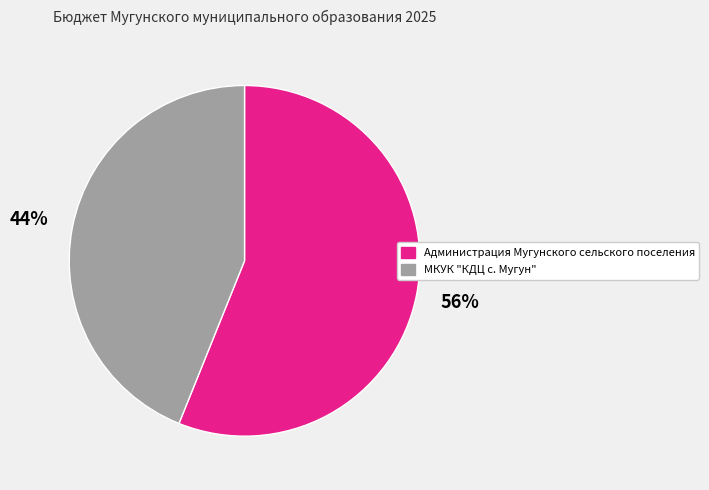

What is the ratio of the value at МКУК "КДЦ с. Мугун" to the value at Администрация Мугунского сельского поселения?

0.8